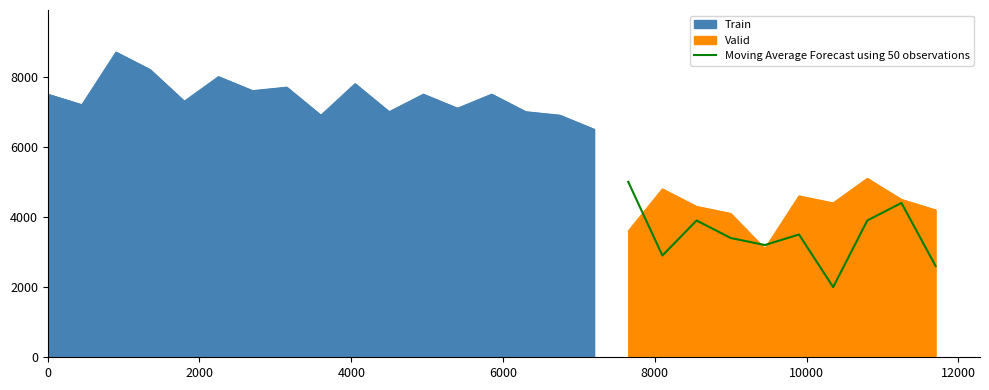

What is the highest value of the Moving Average Forecast using 50 observations series?

5000